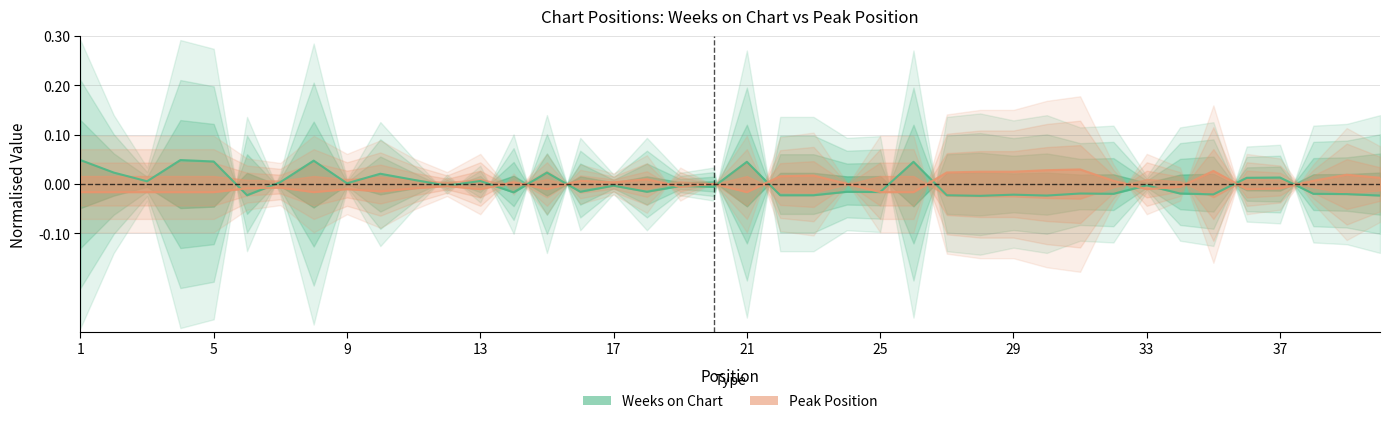

The Weeks on Chart series shows 0.0 at 15. True or false?

False